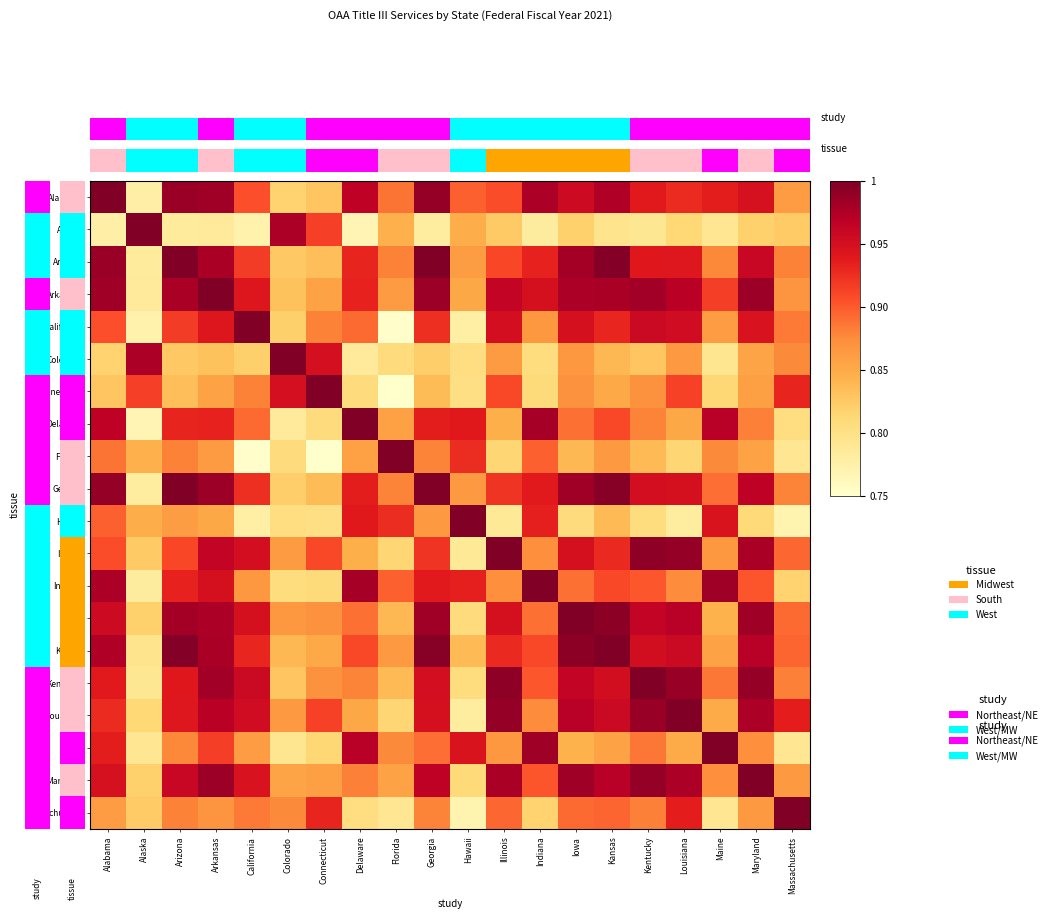

Is the value of Massachusetts at Maryland greater than the value of Kansas at Kentucky?

No